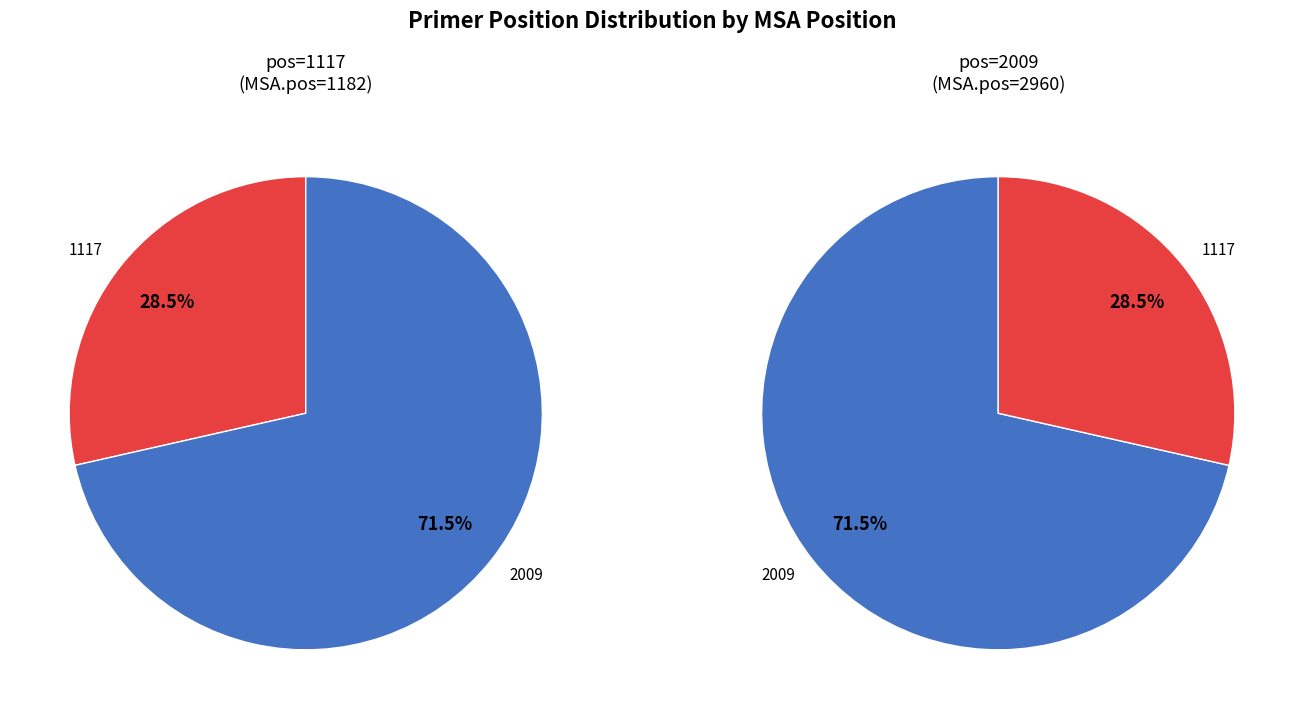

What is the total percentage of 1117 and 2009?

100.0%